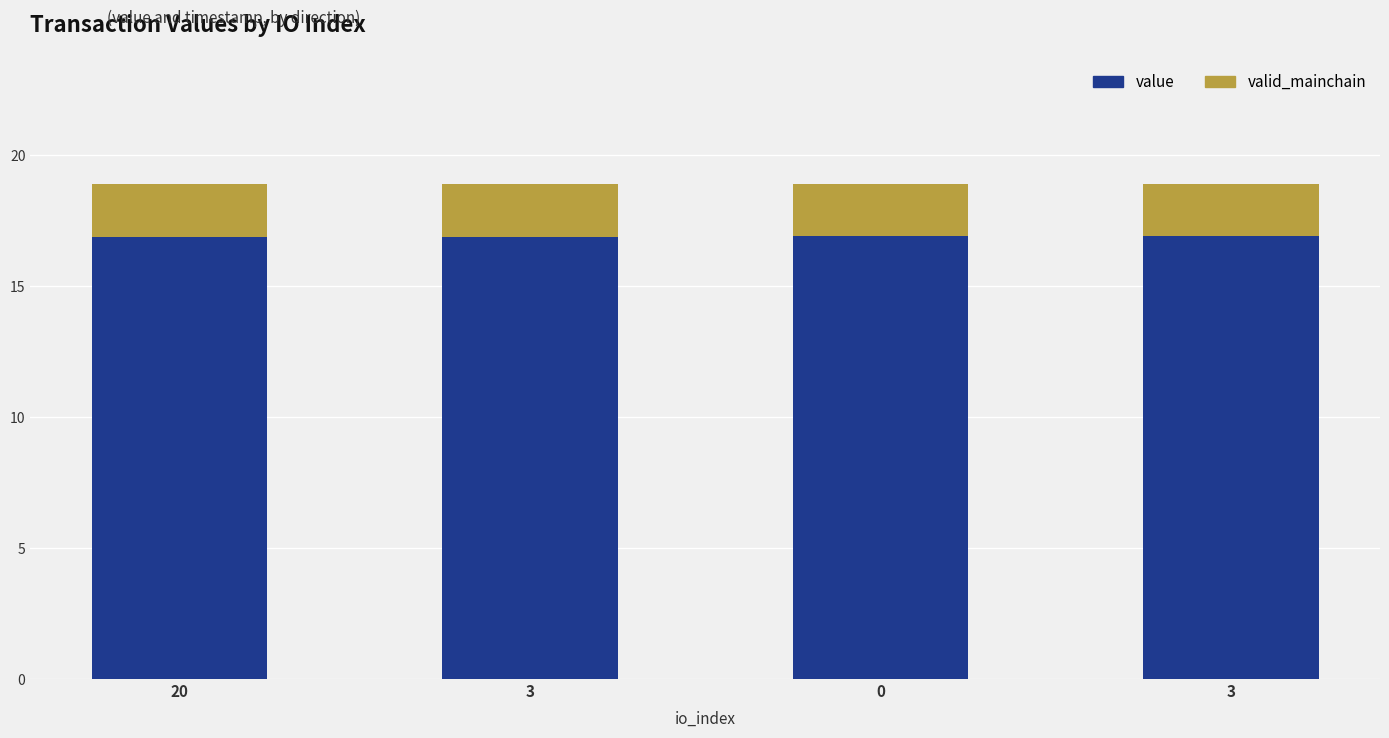

Are the bars horizontal?

No